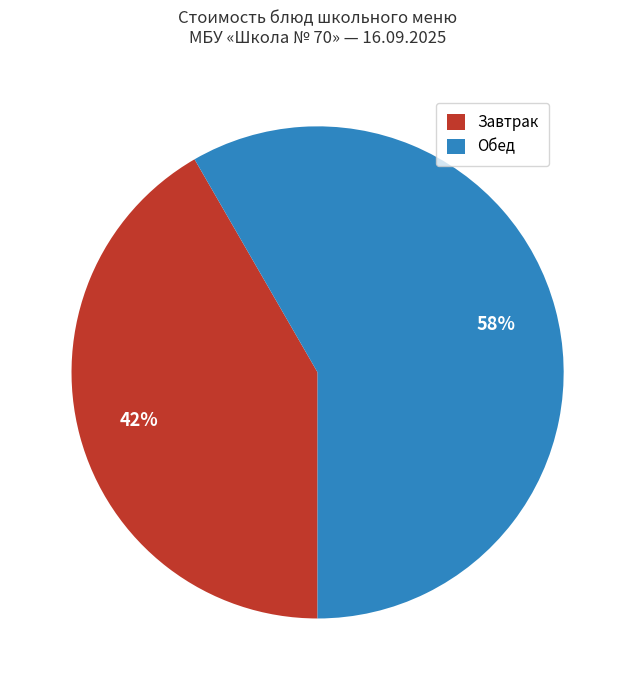

How many segments does this pie chart have?

2